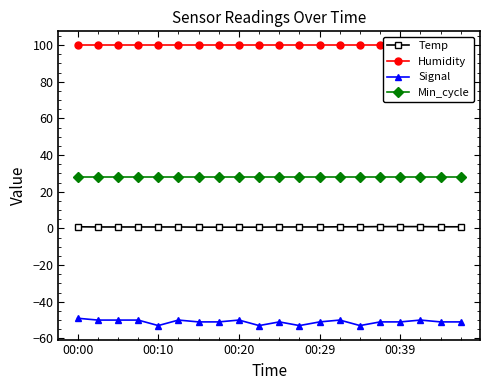

True or false: Humidity and Temp cross at least once.

False